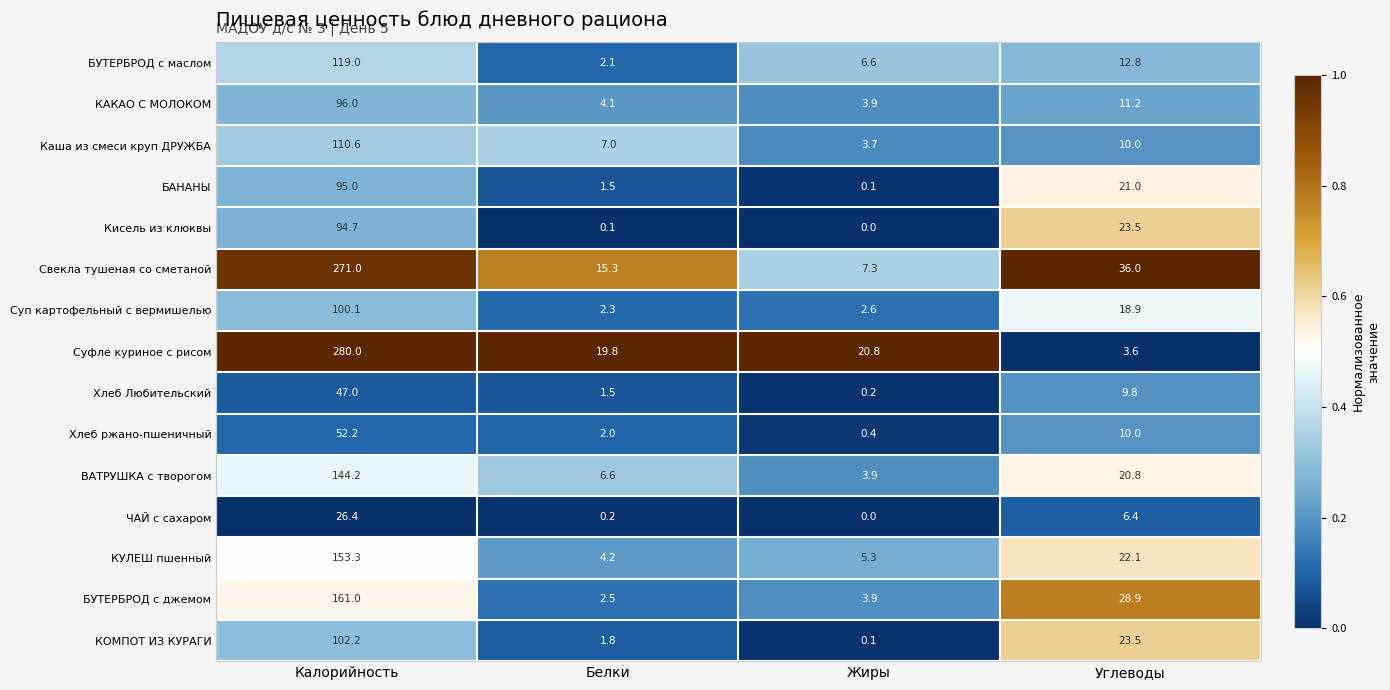

How many series are shown in this chart?

15